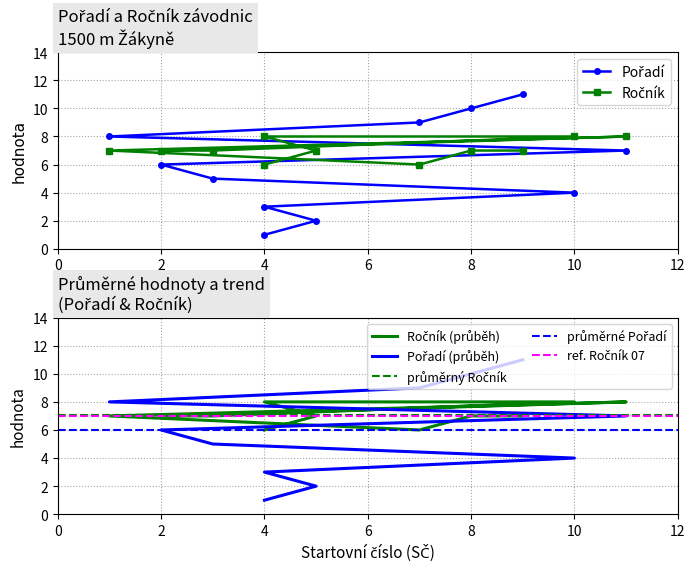

Which series has the widest spread of values?

Pořadí